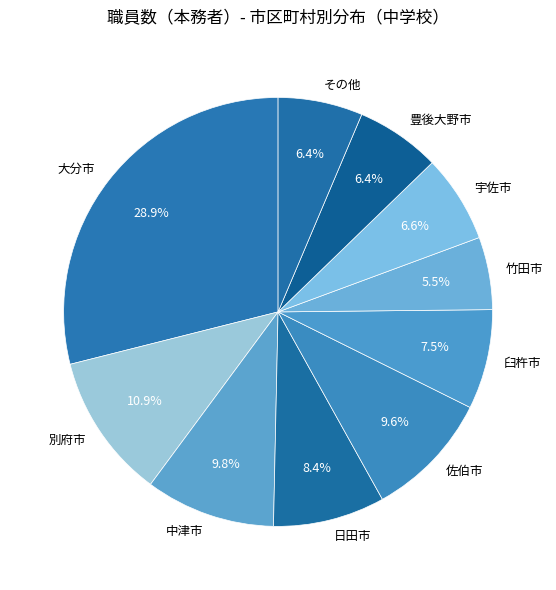

What is the ratio of the value at 別府市 to the value at 宇佐市?

1.7